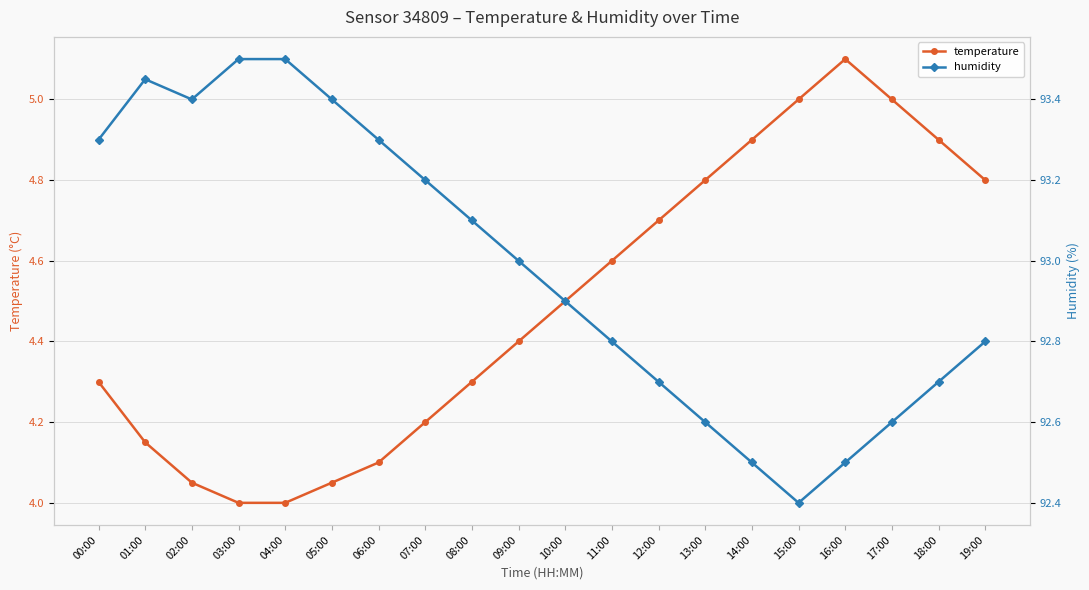

What is the sum of all temperature values?

89.8